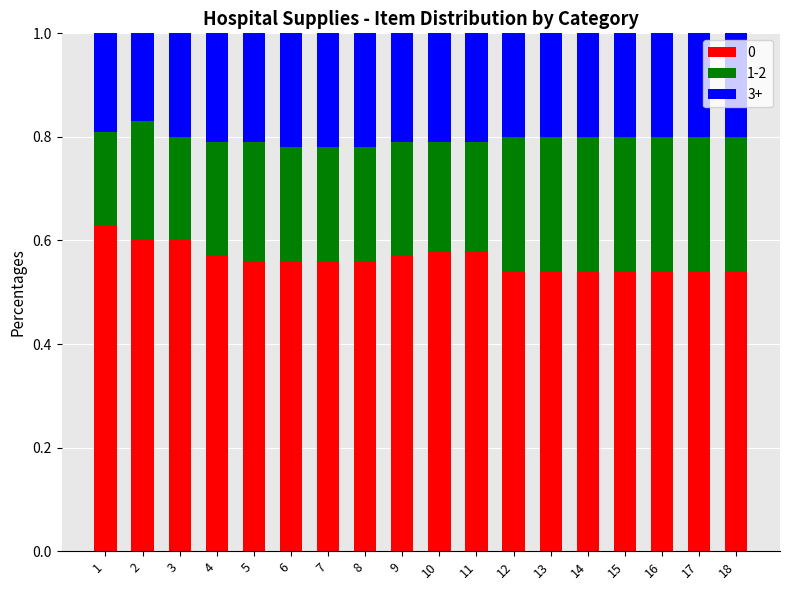

How many categories are shown in the chart?

18